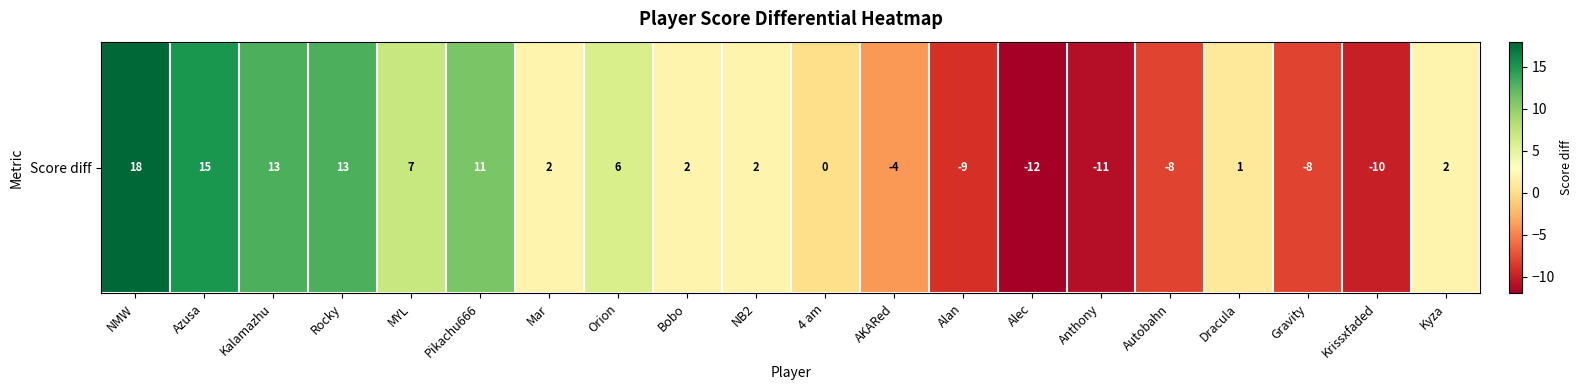

What is the minimum value shown in the chart?

-12